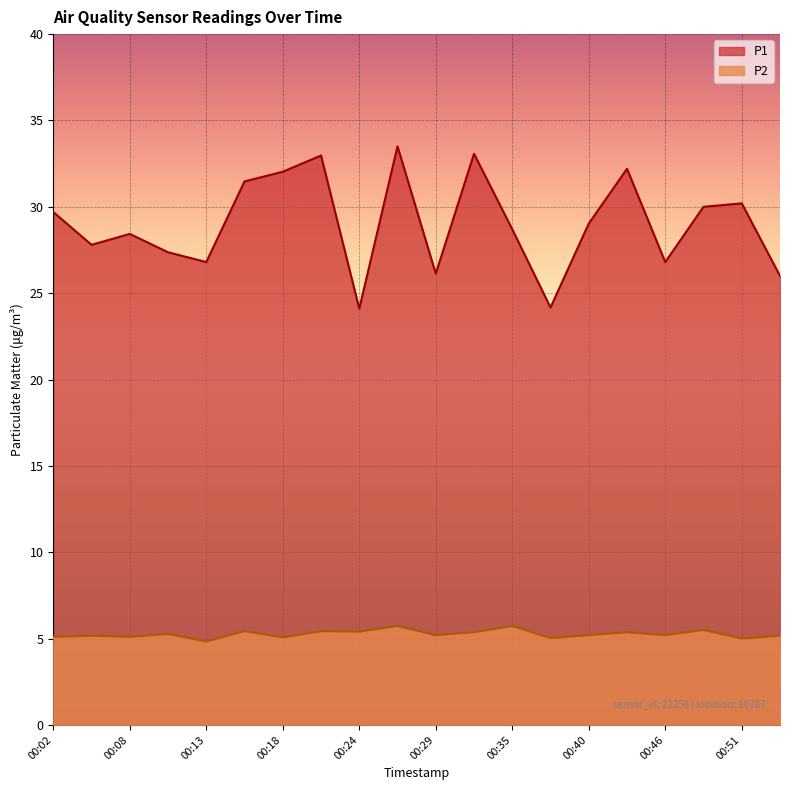

What are all the series names shown in the legend?

P1, P2